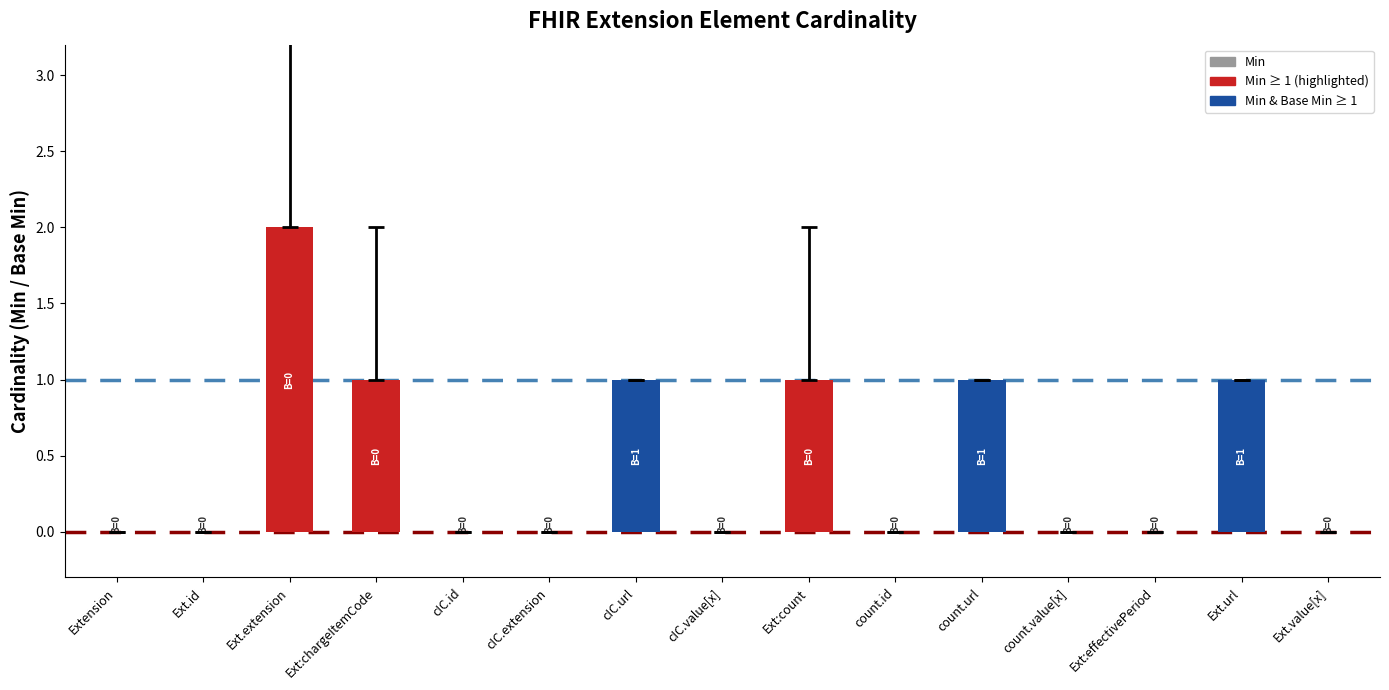

At which category does the chart reach its peak across all series?

Ext.extension